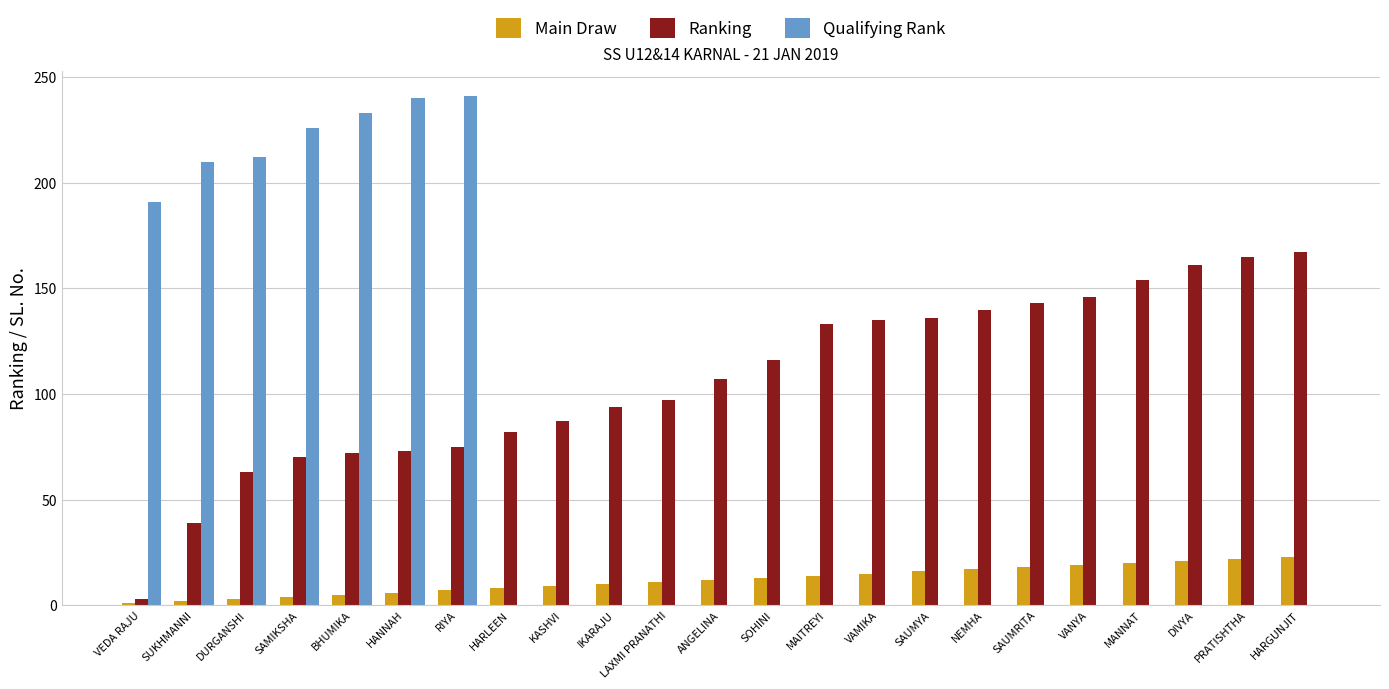

What is the sum of all Main Draw values?

276